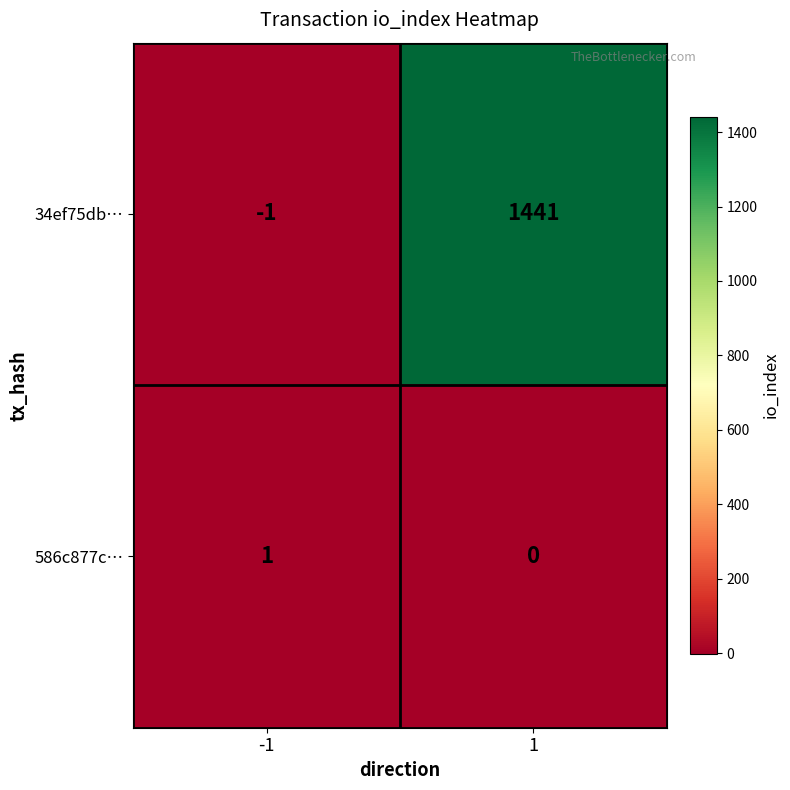

Which category has the highest value across all series?

1